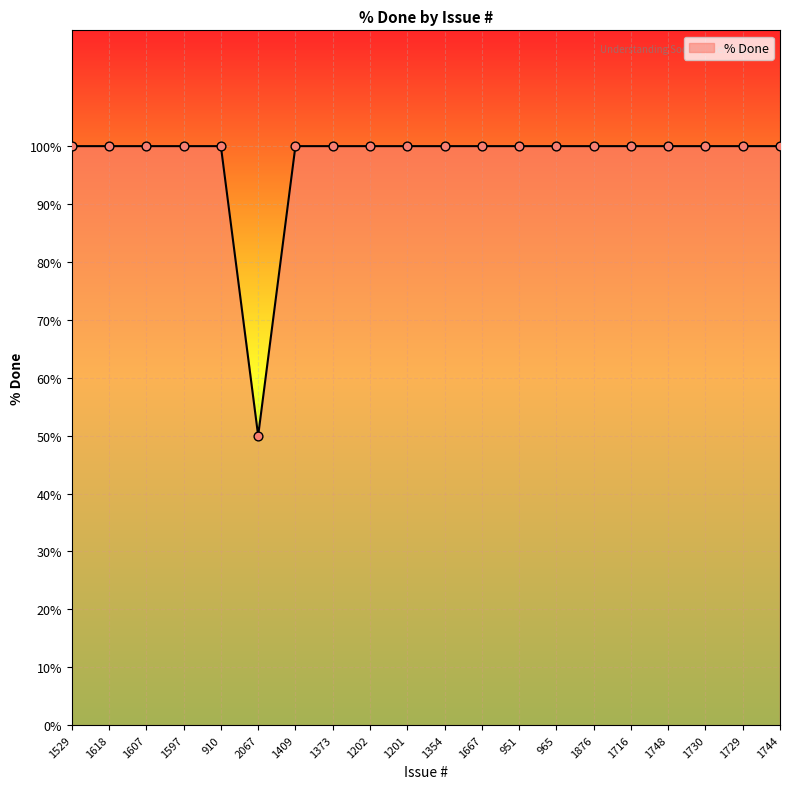

Between 1409 and 2067, which is larger?

1409